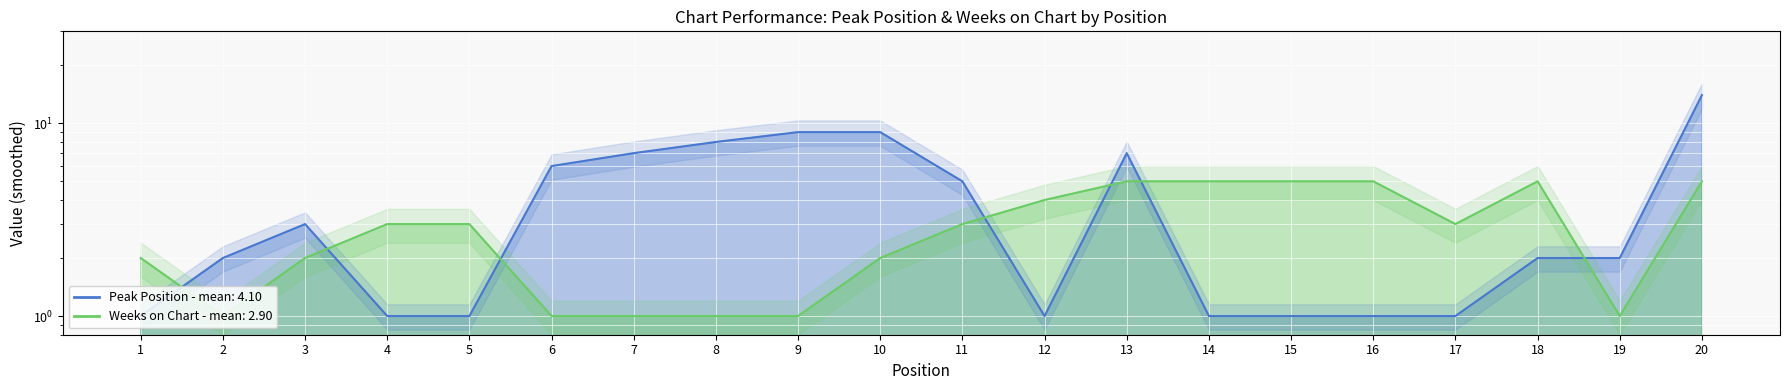

What is the difference between the maximum and minimum values in the Weeks on Chart series?

4